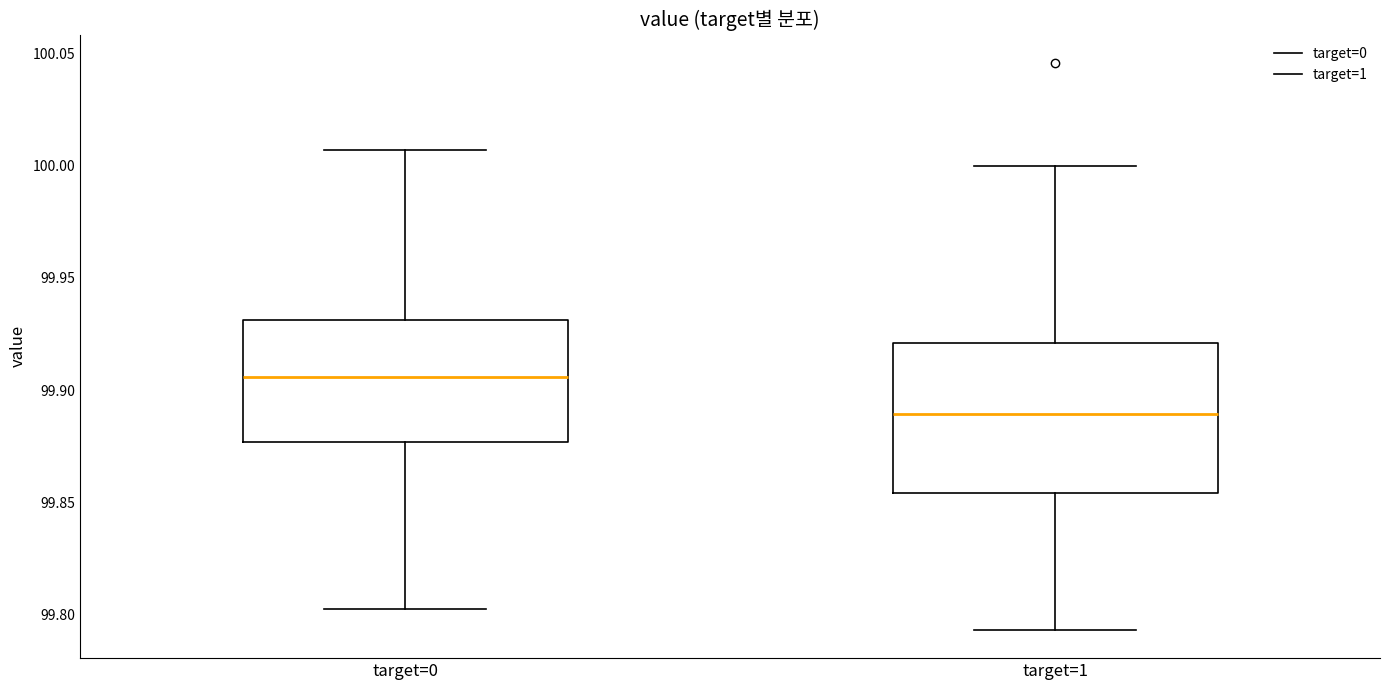

Which box is the tallest, from its lower edge to its upper edge?

target=1